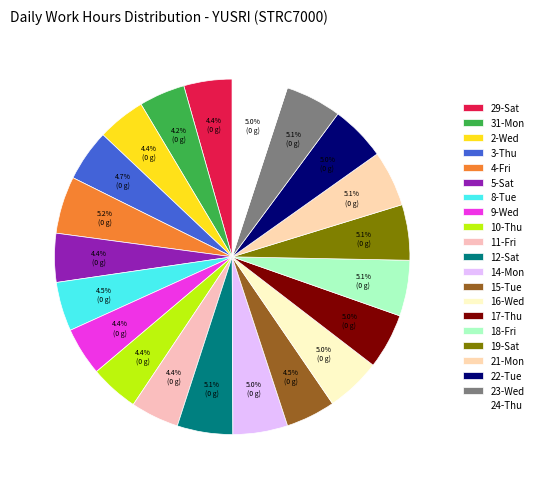

Which category has the smallest portion of the pie?

31-Mon